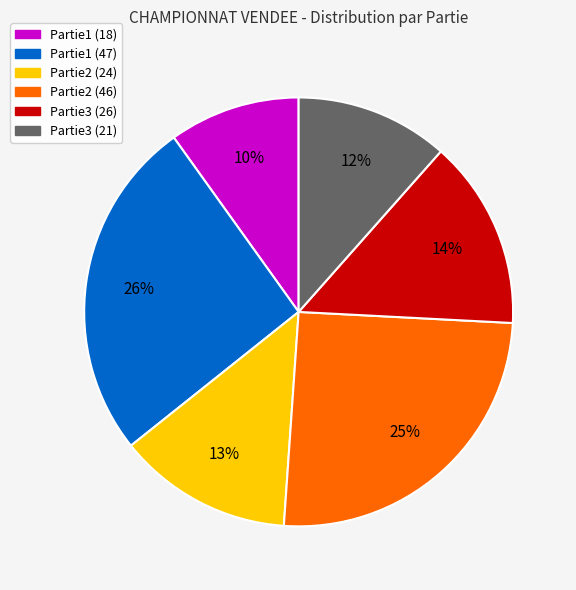

Which slice is the largest?

Partie1 (47)